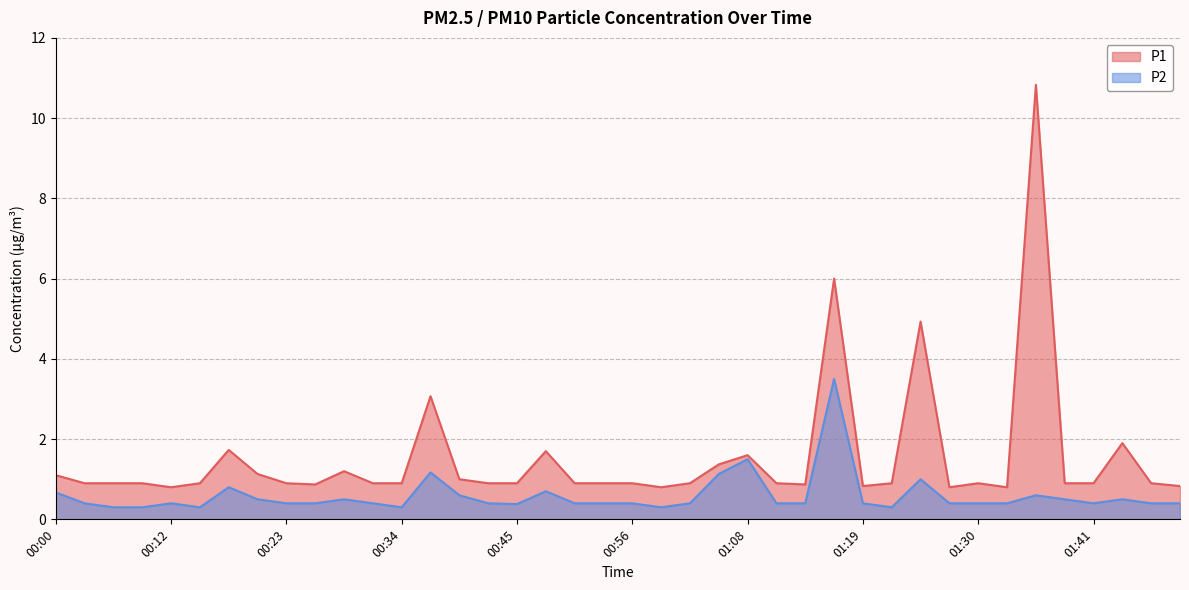

At 00:40, list the series in order from smallest to largest.

P2, P1